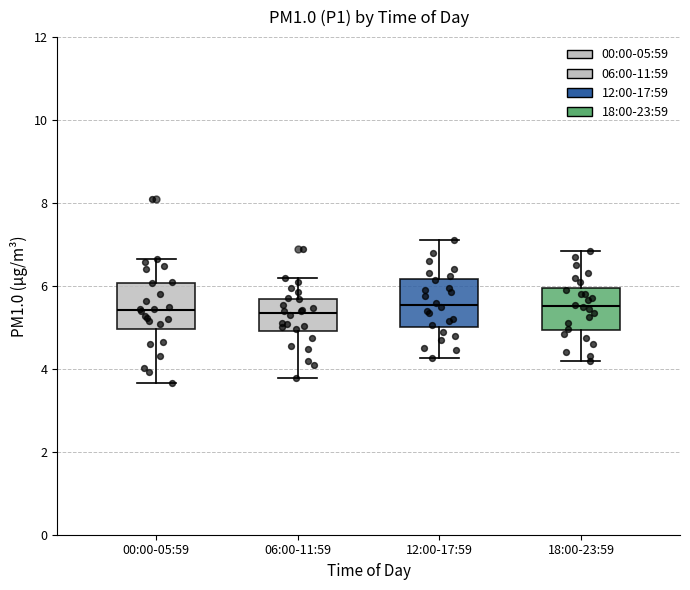

Reading left to right, read every box against the y-axis: the position of its median line, the range the box covers, and the ends of its whiskers. The values are not printed on the chart, so give them approximately, as read against the axis.

00:00-05:59: median 5.4, box 5.0 to 6.0, whiskers 3.6 to 6.6
06:00-11:59: median 5.4, box 5.0 to 5.6, whiskers 3.8 to 6.2
12:00-17:59: median 5.6, box 5.0 to 6.2, whiskers 4.2 to 7.2
18:00-23:59: median 5.6, box 5.0 to 6.0, whiskers 4.2 to 6.8